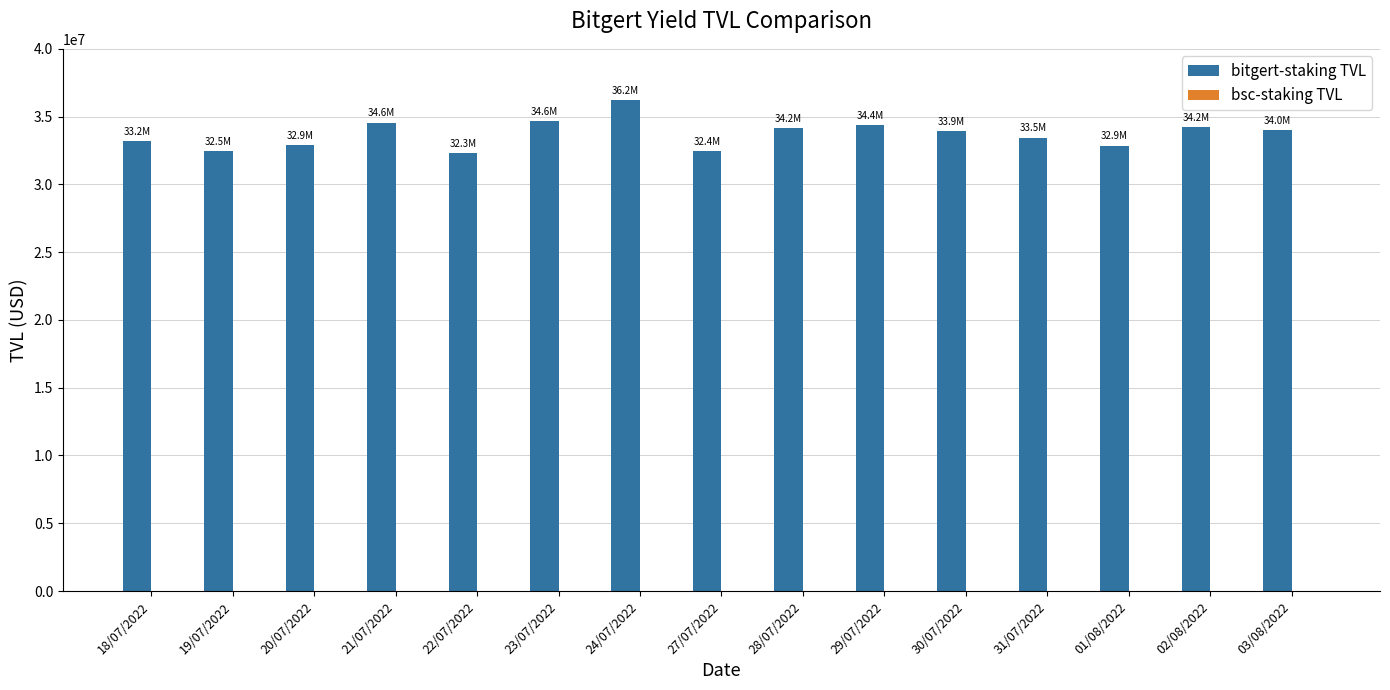

What is the smallest value displayed?

32336043.0